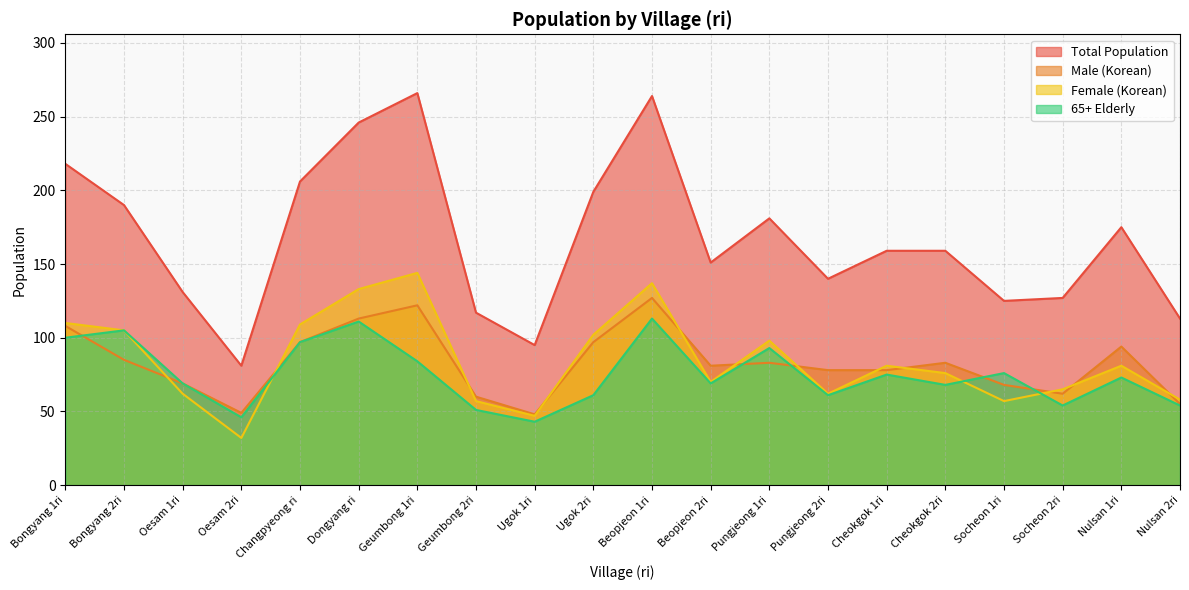

At which label does Total Population reach its minimum?

Oesam 2ri